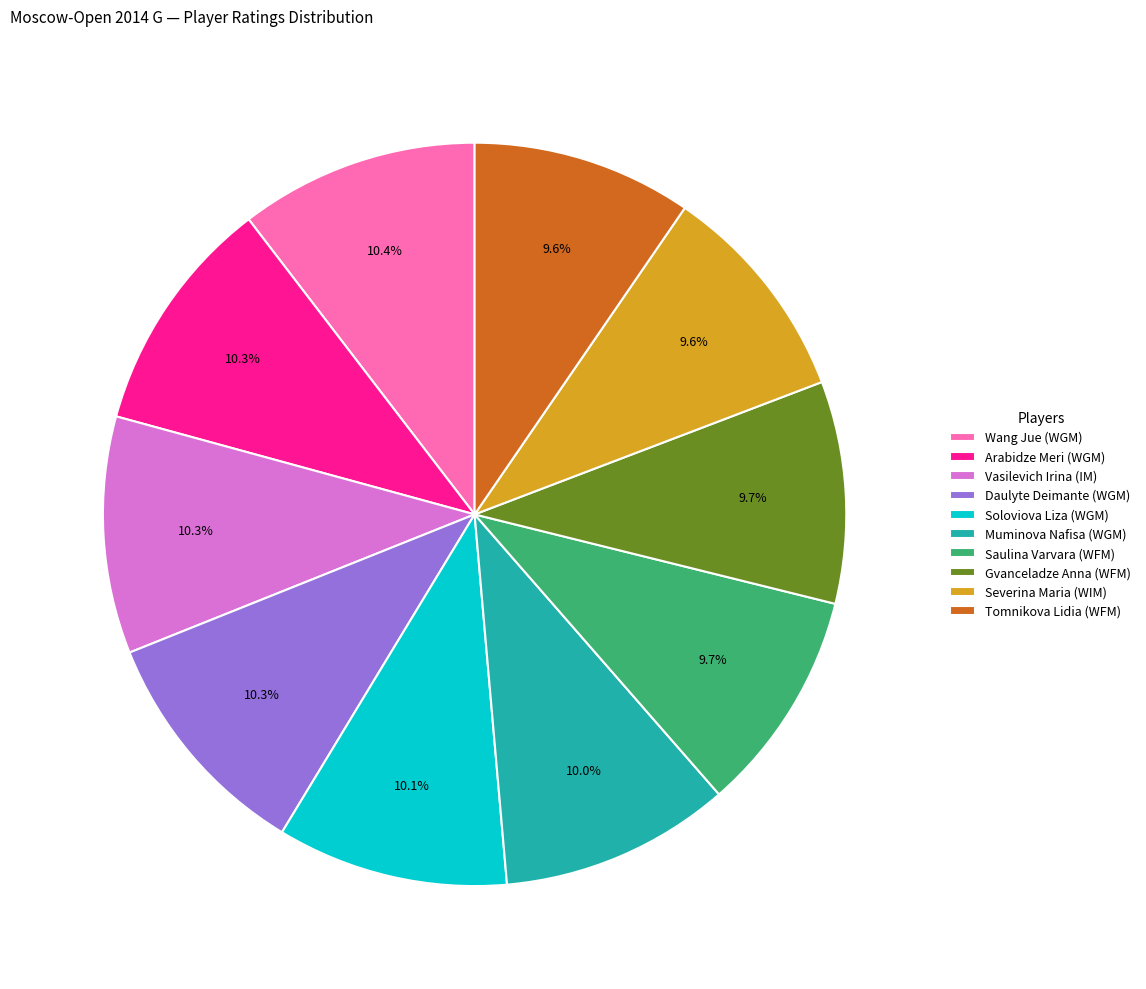

The Soloviova Liza (WGM) slice represents 10% of the pie. True or false?

True